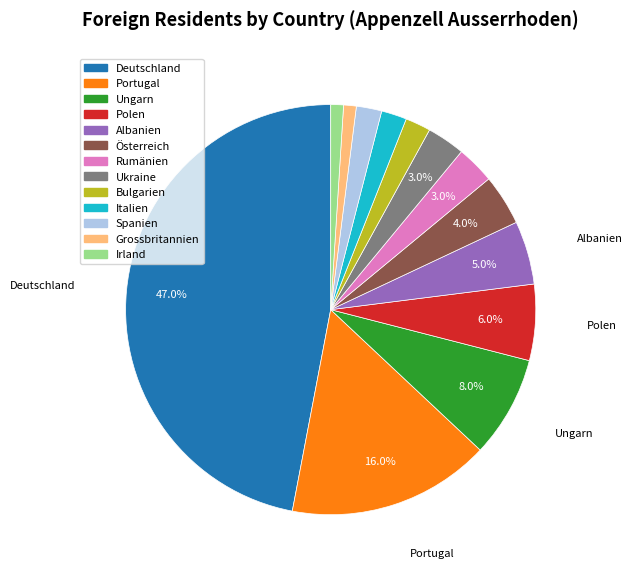

The Albanien slice represents 5% of the pie. True or false?

True